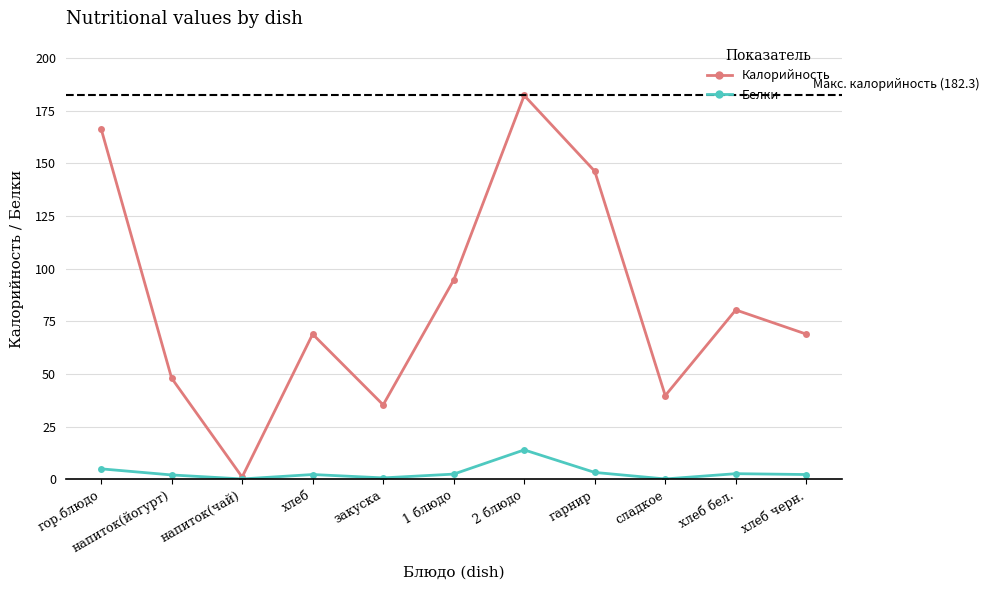

What is the minimum value shown in the chart?

0.1